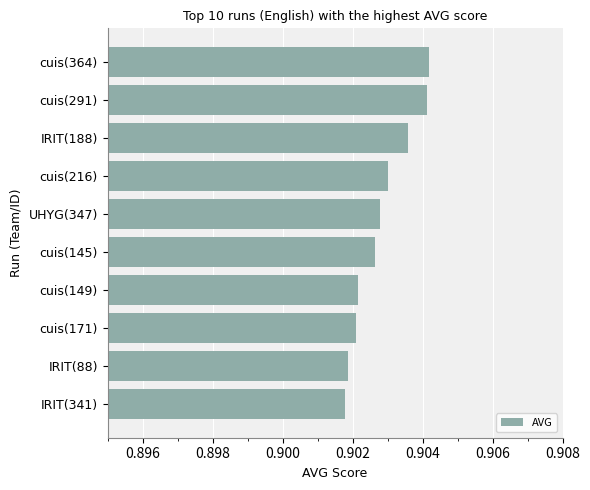

True or false: the data shows 0.5 at cuis(149).

False